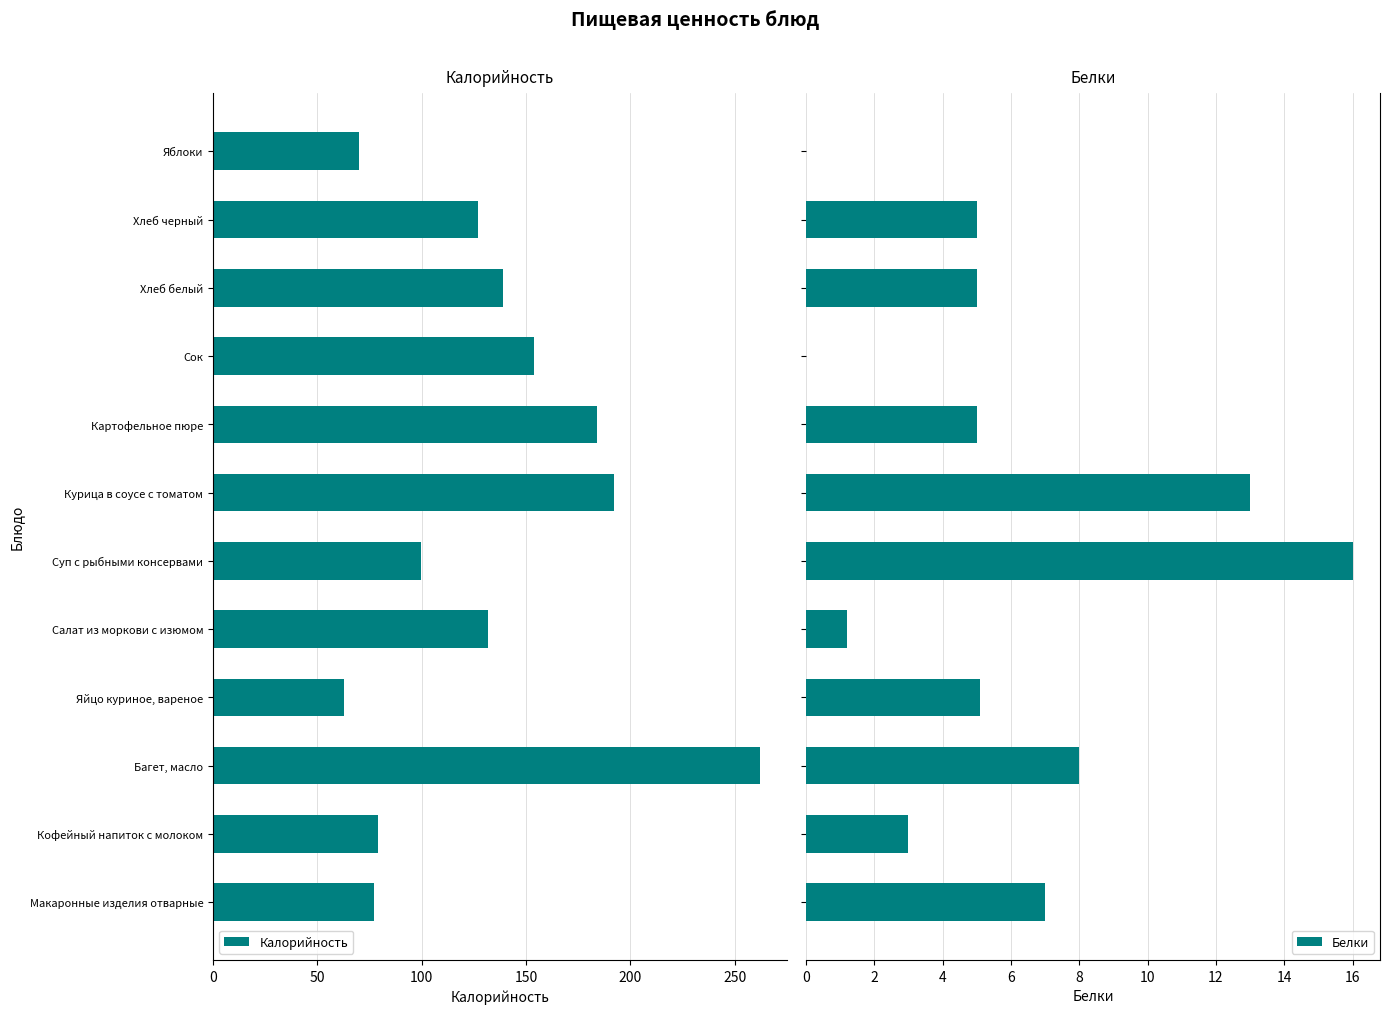

What is the difference between the maximum and minimum values in the Белки series?

16.0